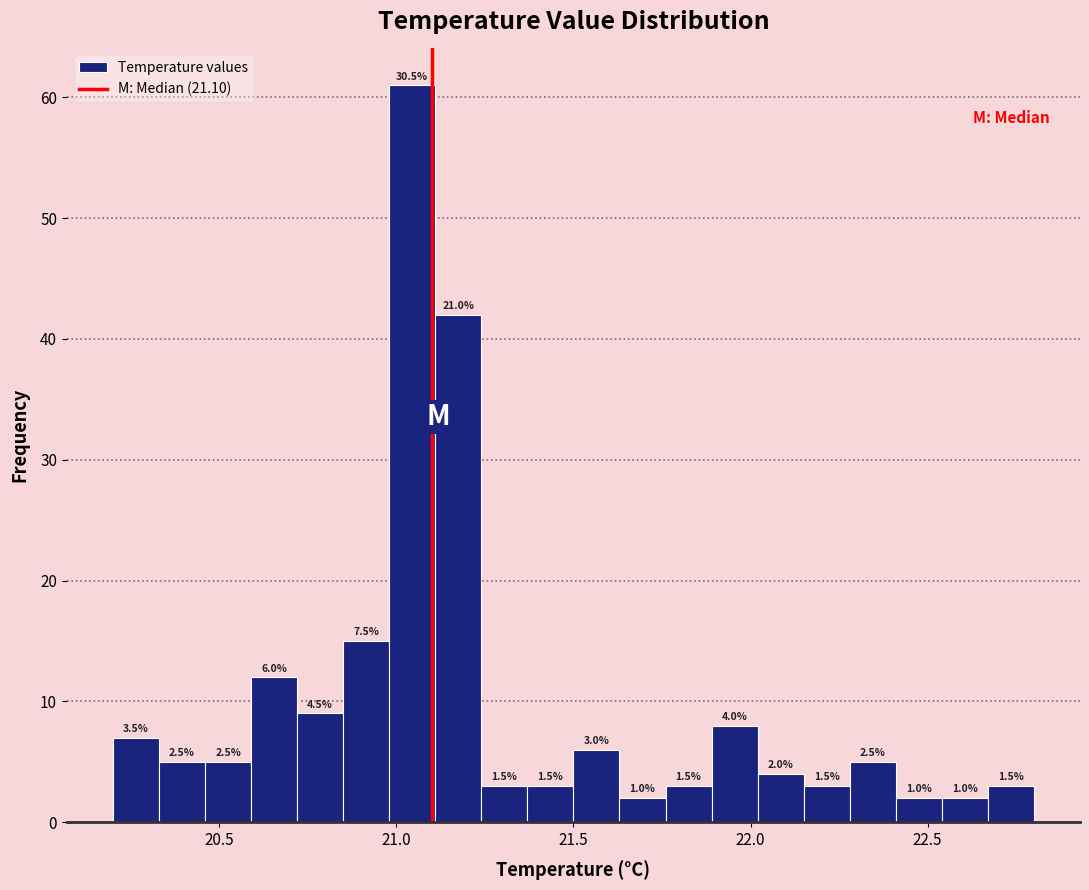

Around what value on the x-axis is the tallest bar? Give the approximate position of its centre, as read against the axis.

21.05